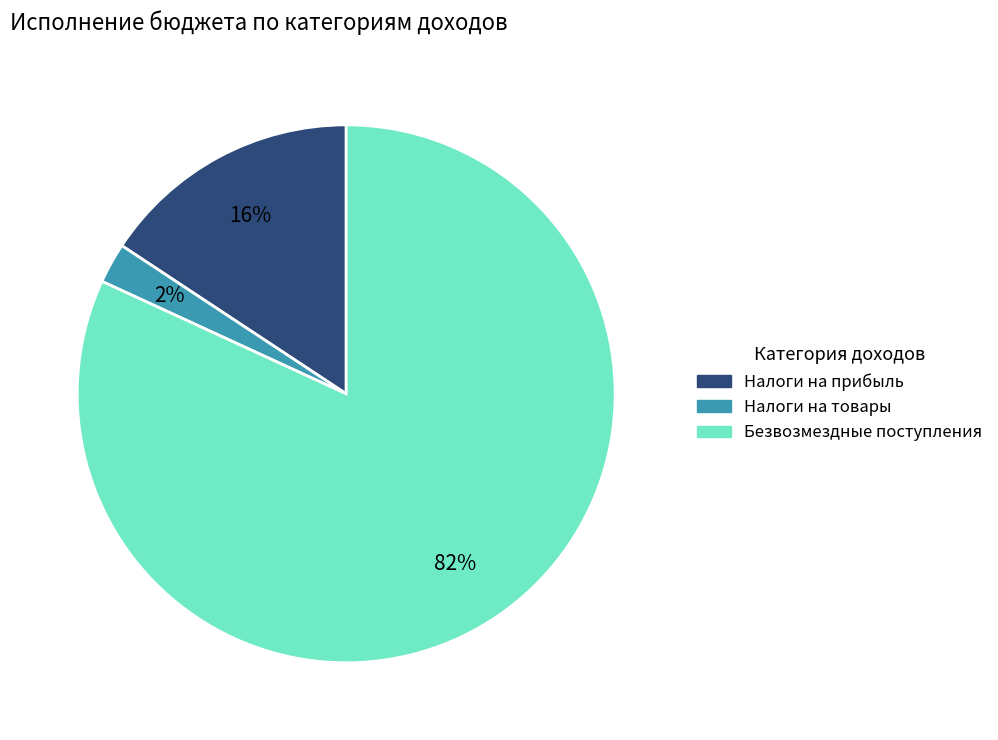

Rank the categories by value from lowest to highest.

Налоги на товары, Налоги на прибыль, Безвозмездные поступления